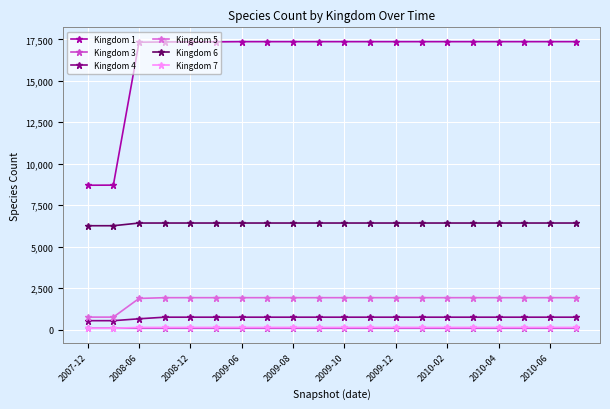

At how many categories does at least one series exceed 1164?

20